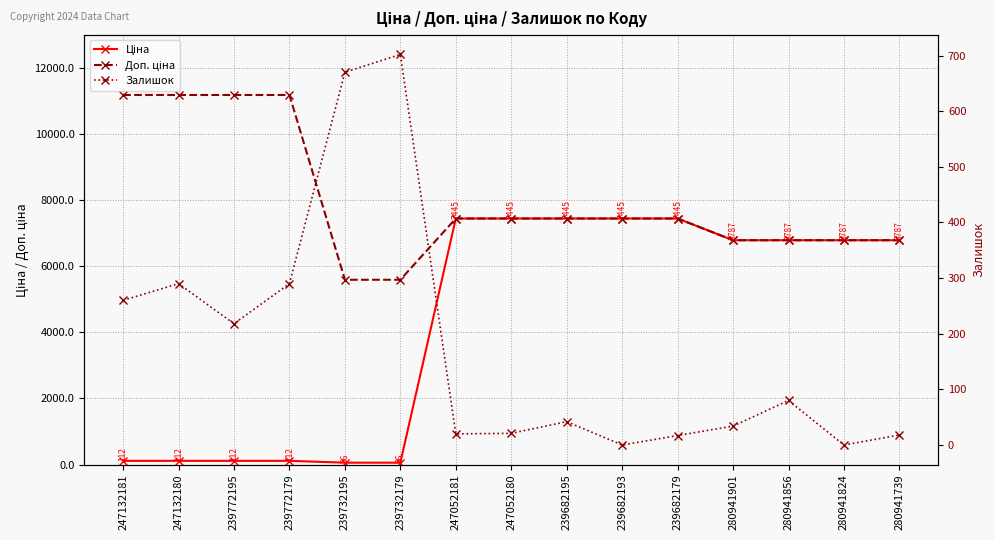

The value of Ціна at 239682179 is 2469.6. True or false?

False